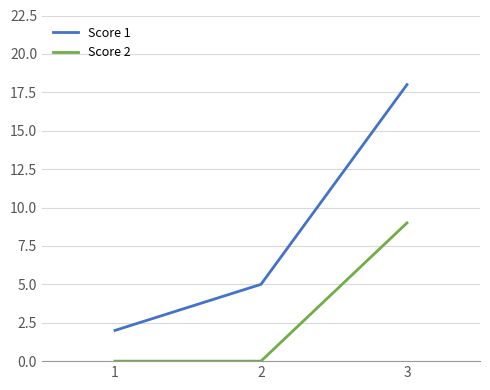

How many categories are shown in the chart?

3